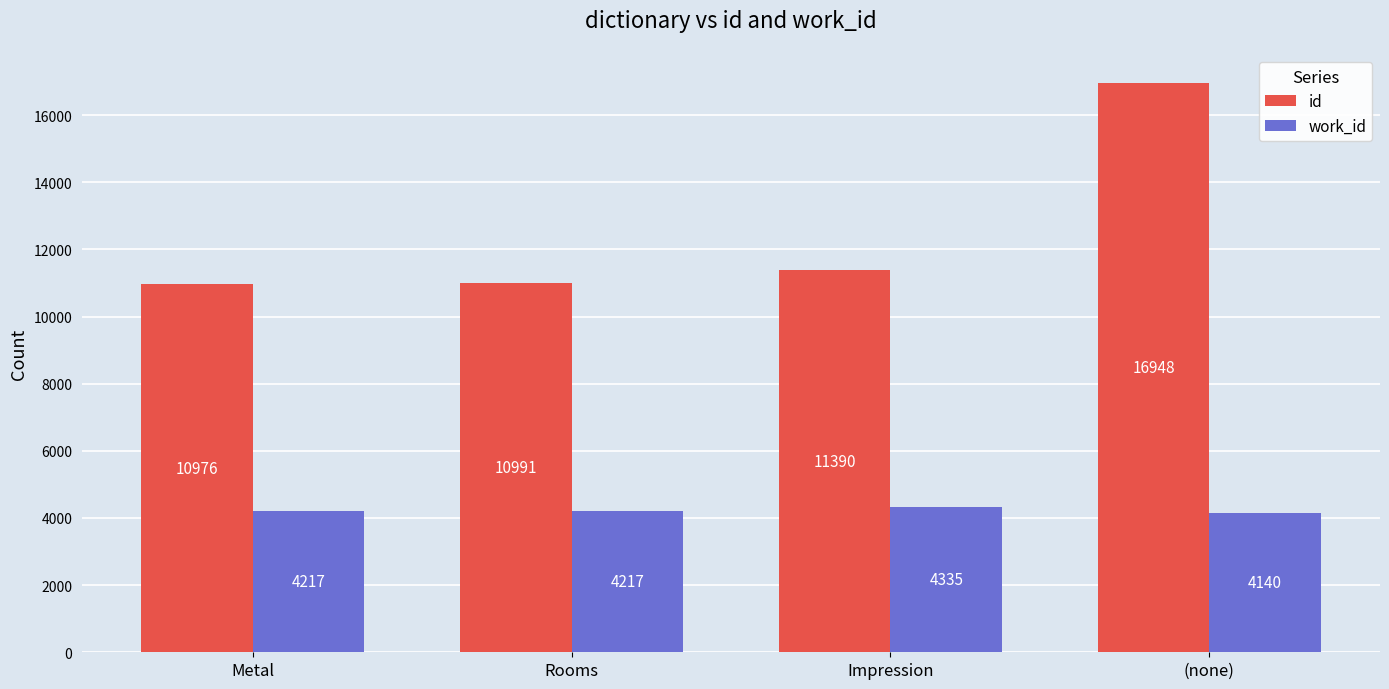

What is the lowest value of the work_id series?

4140